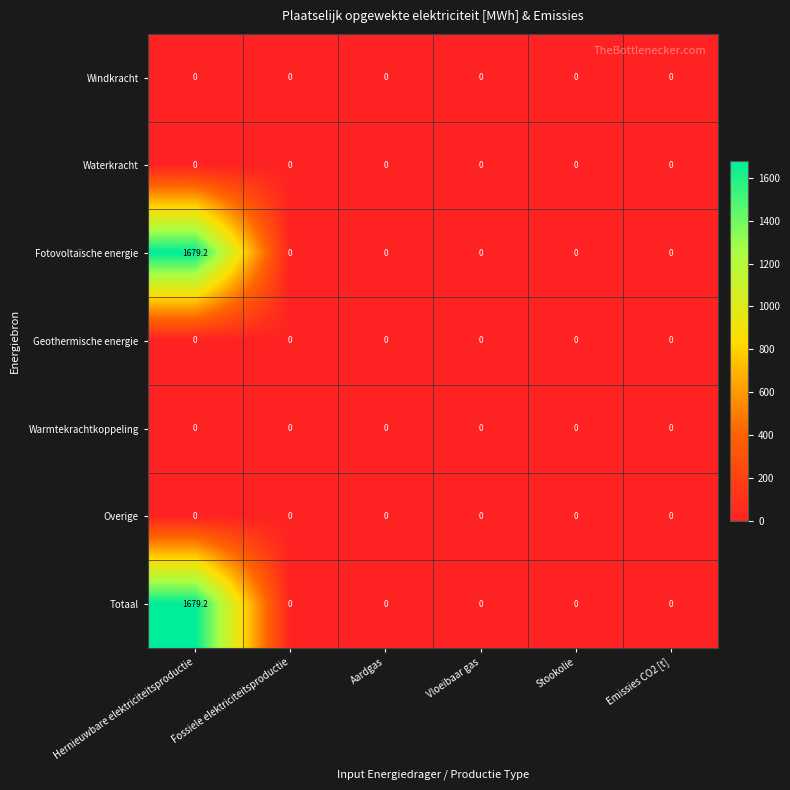

What value does the Fotovoltaïsche energie series have at Hernieuwbare elektriciteitsproductie?

1679.2